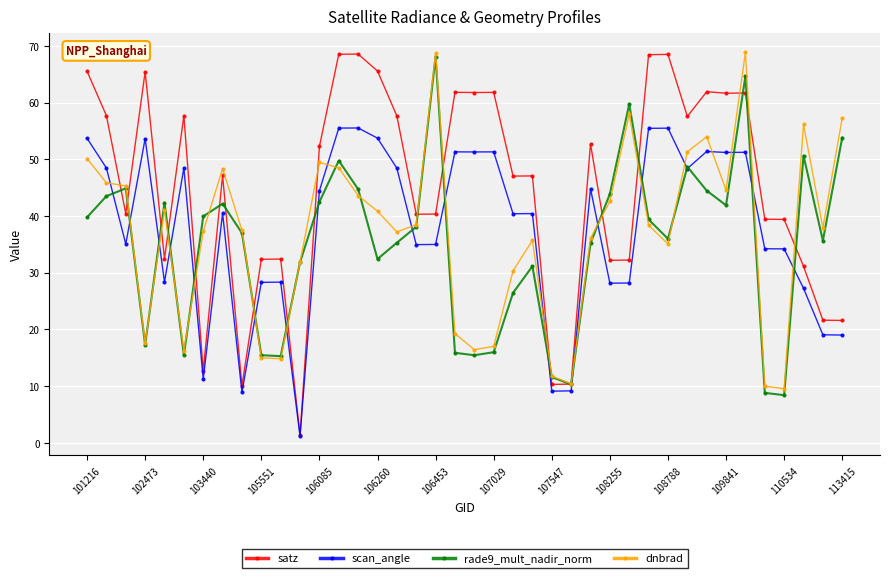

Which series has the largest range (max minus min)?

satz